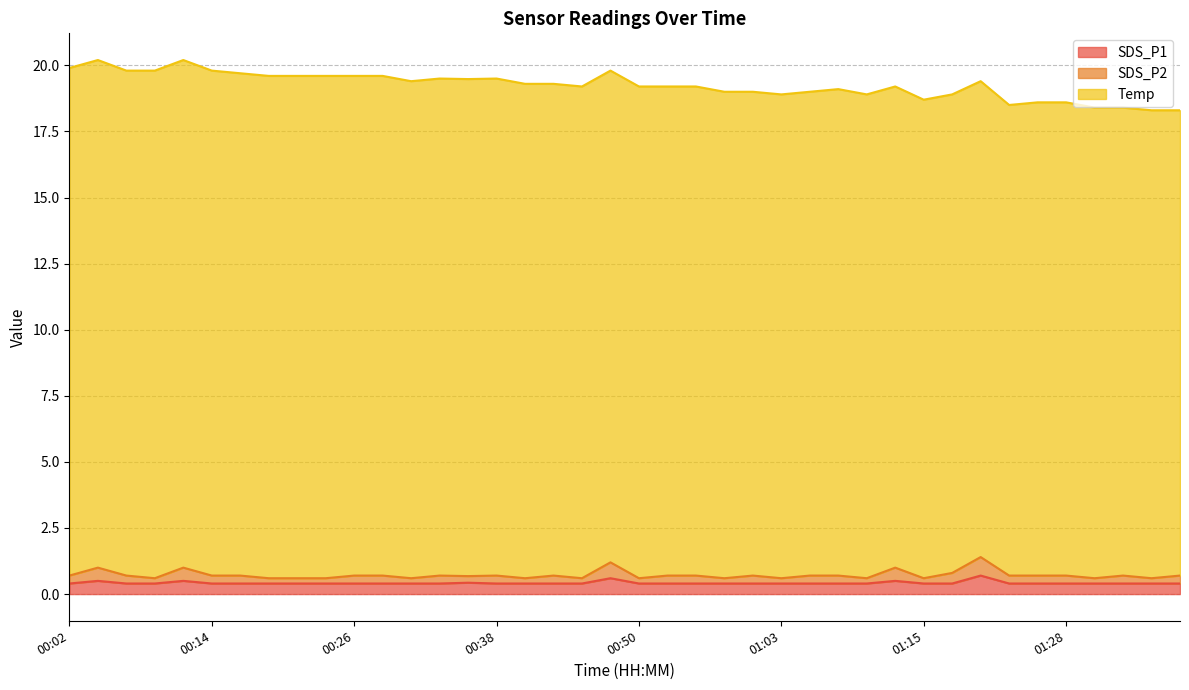

The SDS_P2 series shows 0.2 at 00:41. True or false?

False